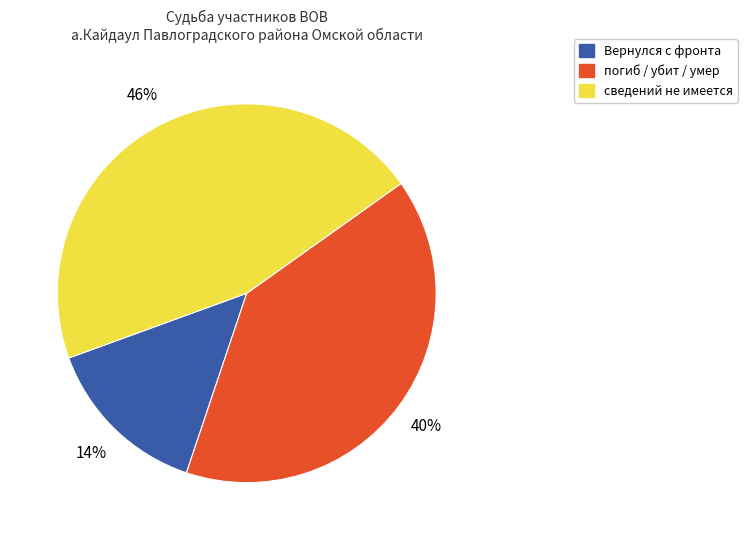

Do Вернулся с фронта and погиб / убит / умер together represent more than half of the pie?

Yes